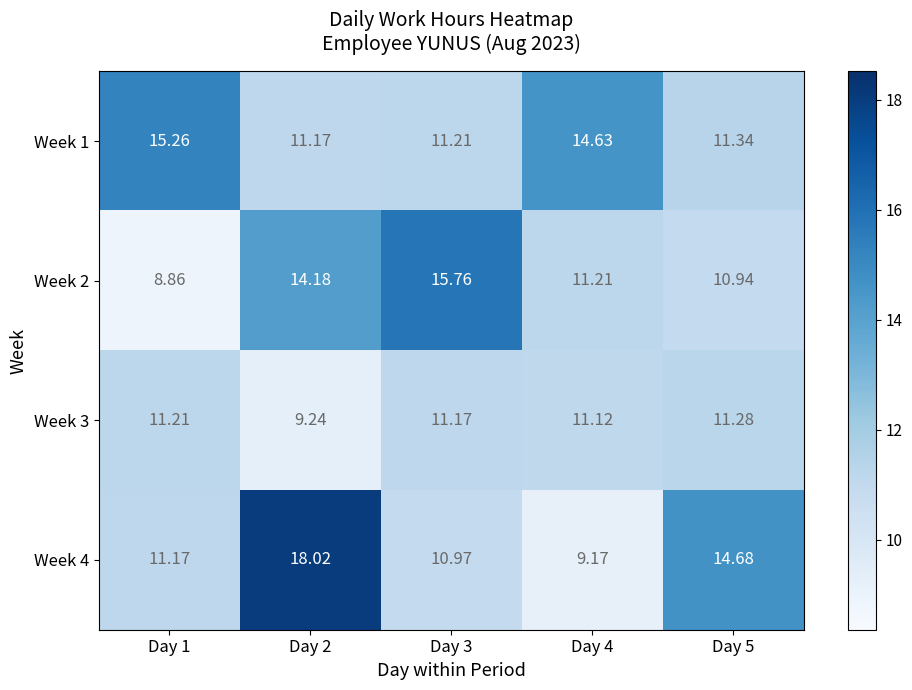

Is the value of Week 4 at Day 3 greater than the value of Week 1 at Day 2?

No